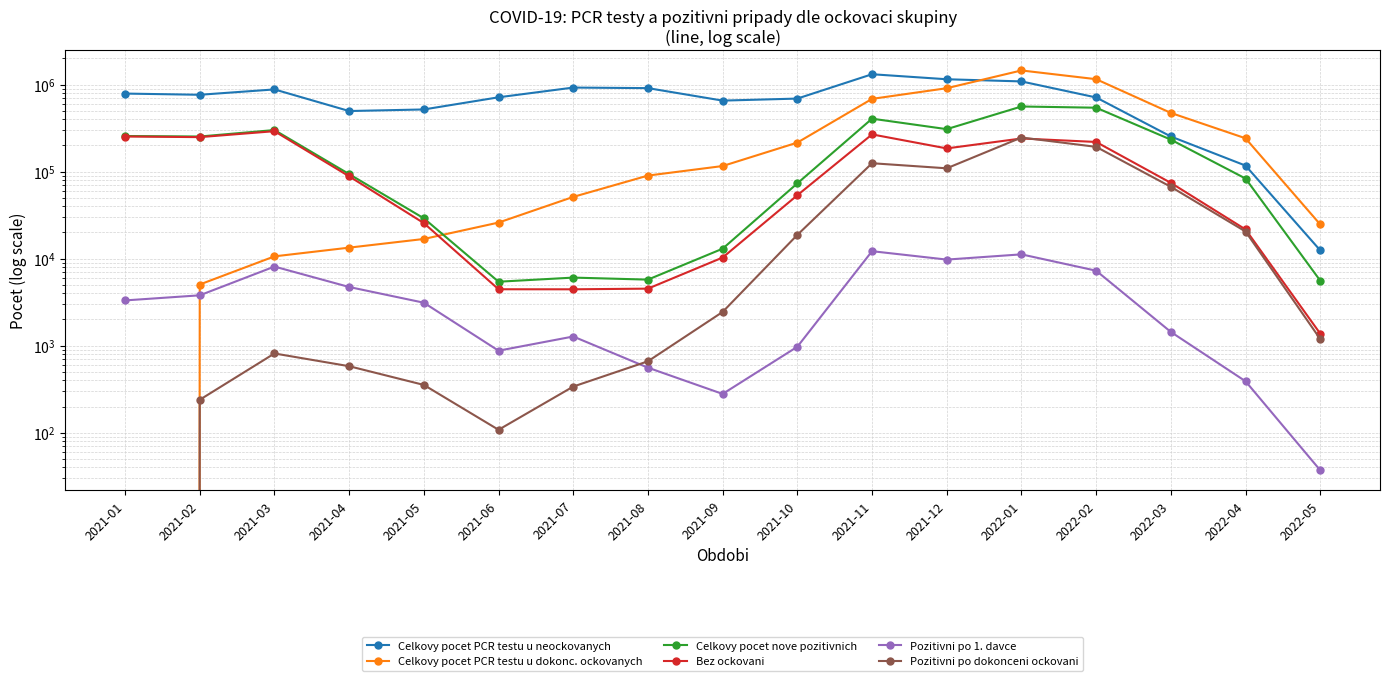

True or false: Pozitivni po dokonceni ockovani and Celkovy pocet PCR testu u neockovanych cross at least once.

False